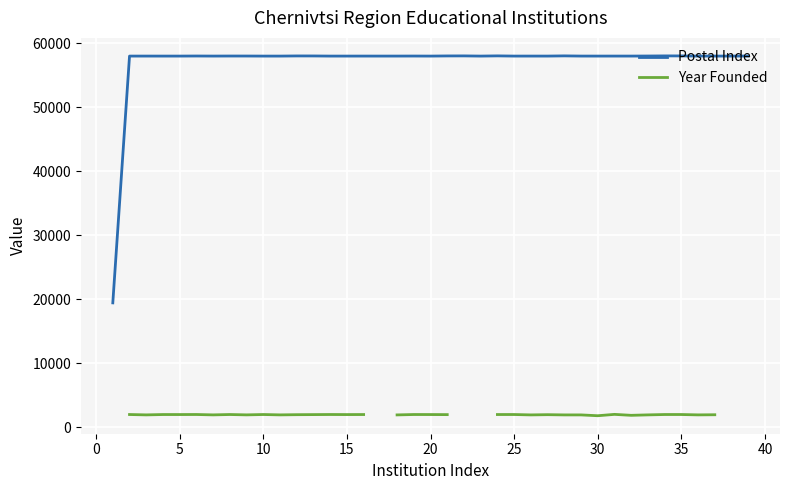

At 20, list the series in order from largest to smallest.

Postal Index, Year Founded